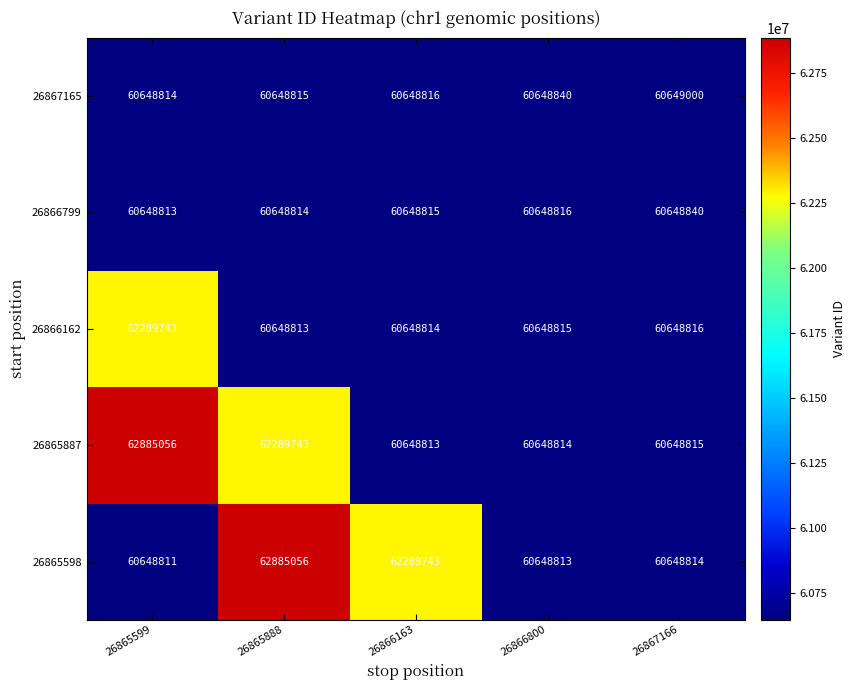

At which category is the sum across all series the highest?

26865888